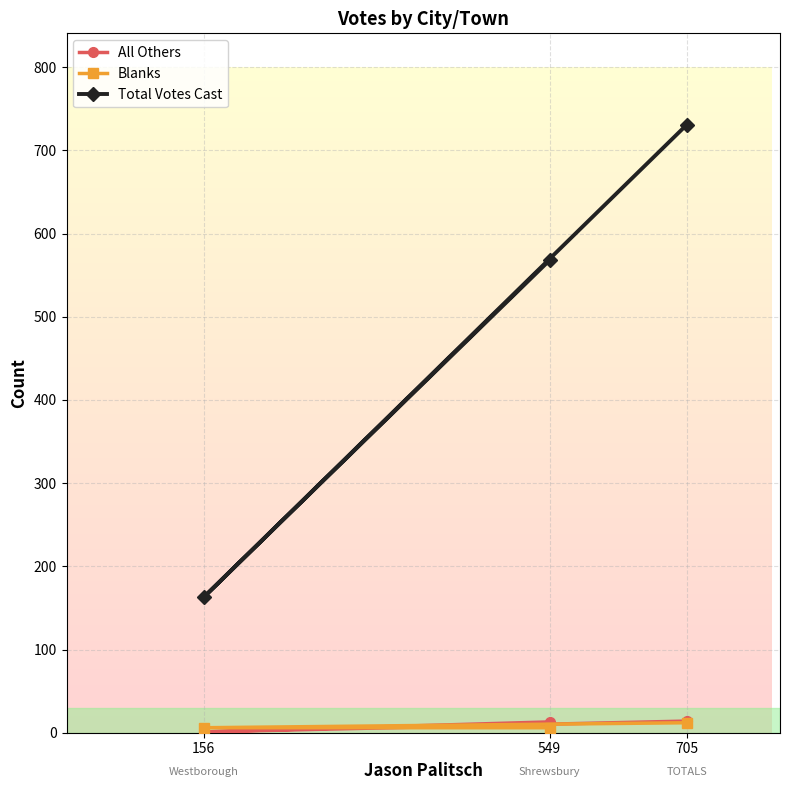

What is the highest value of the Total Votes Cast series?

731